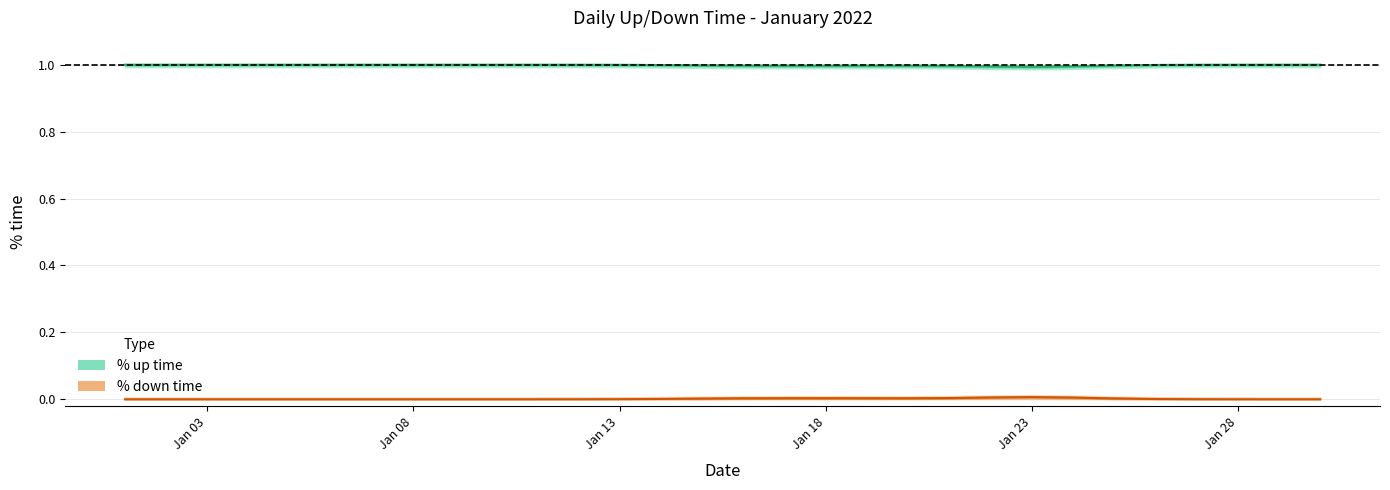

How many % up time values are between 1 and 2?

27